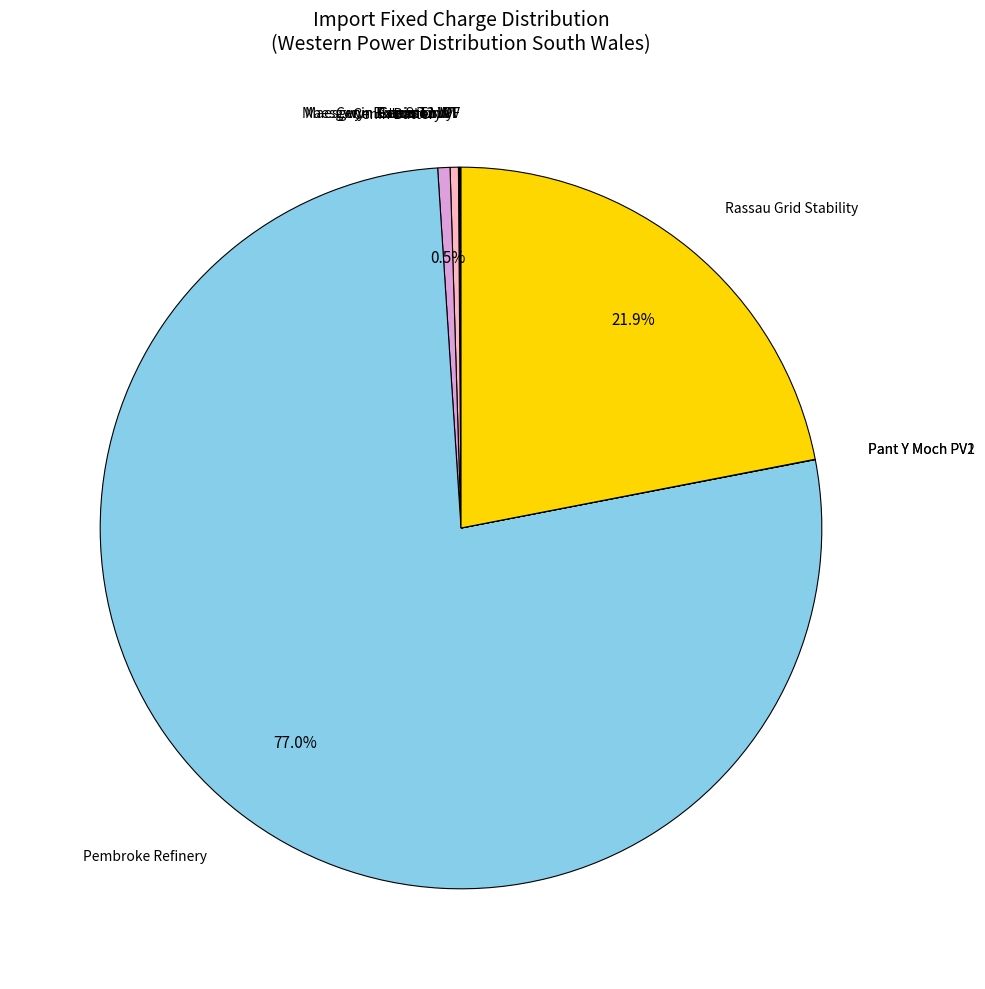

Which category has the smallest portion of the pie?

Pant Y Moch PV1